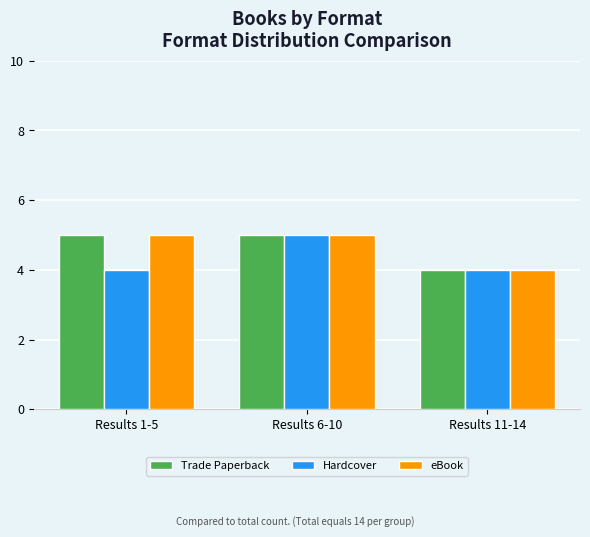

What is the difference between the highest and lowest values at Results 1-5?

1